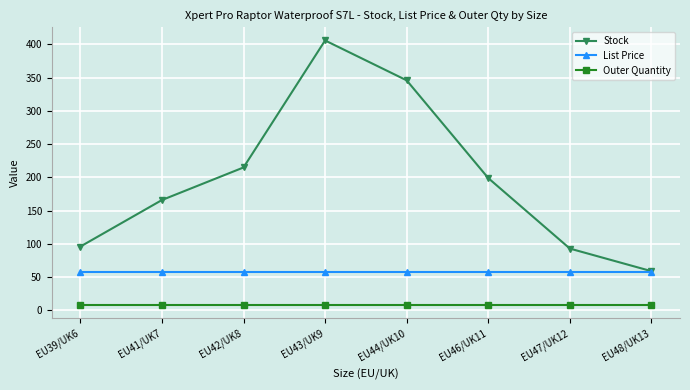

At EU44/UK10, list the series in order from smallest to largest.

Outer Quantity, List Price, Stock